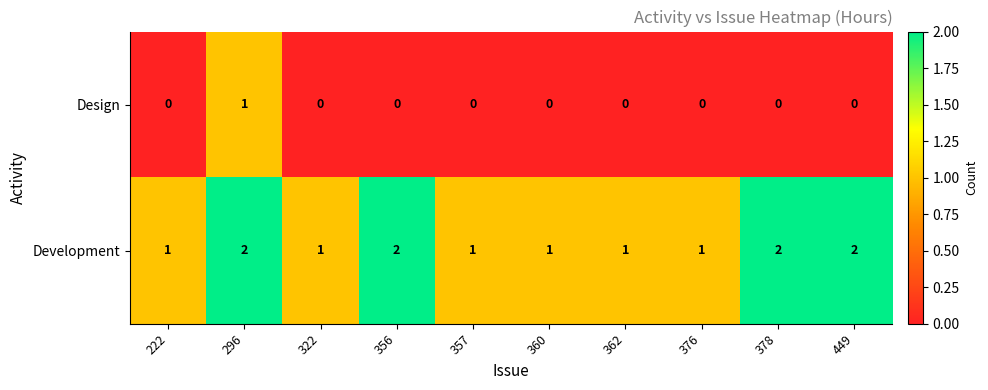

Rank the series at 362 from lowest to highest value.

Design, Development